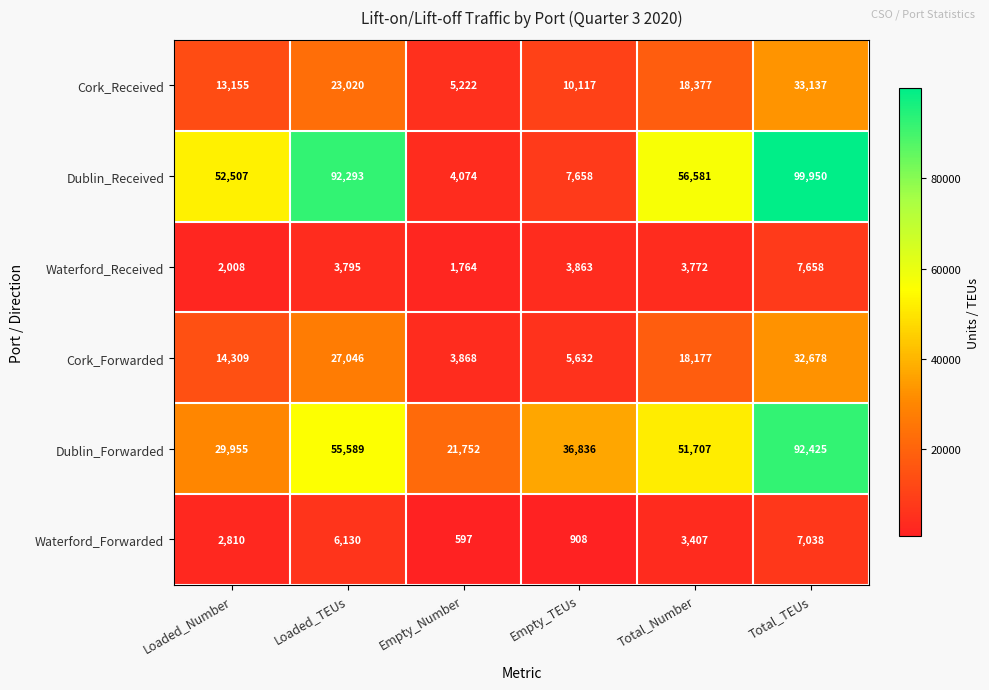

How many series are shown in this chart?

6